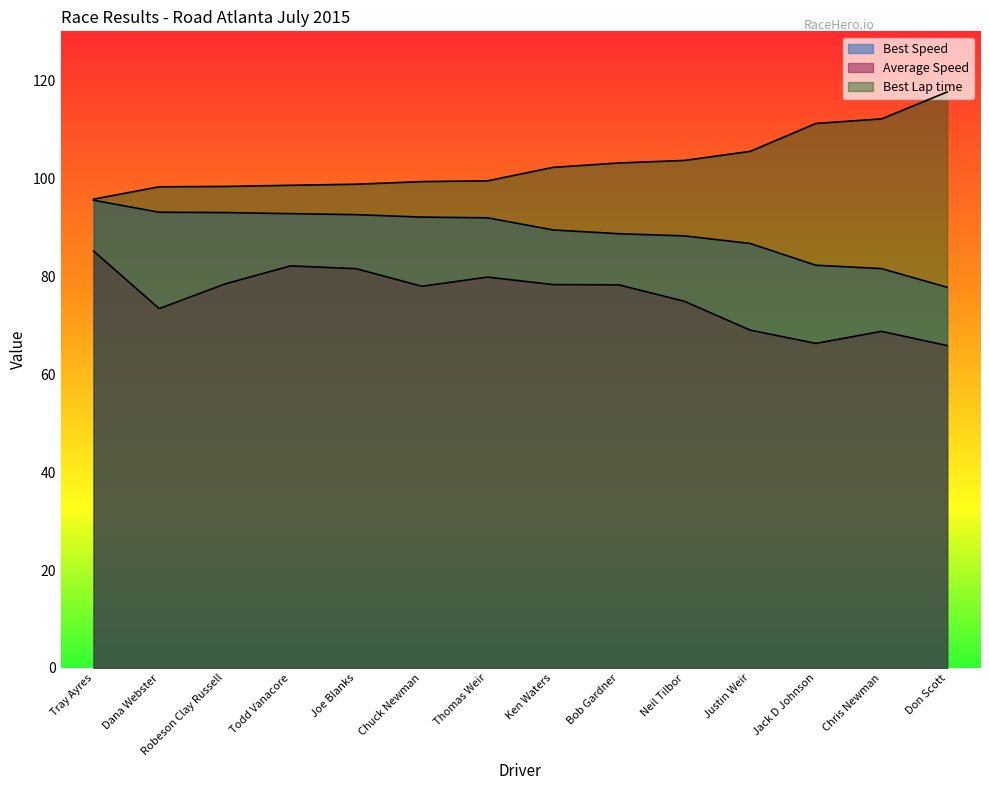

At which label is Best Lap time closest to 106?

Justin Weir